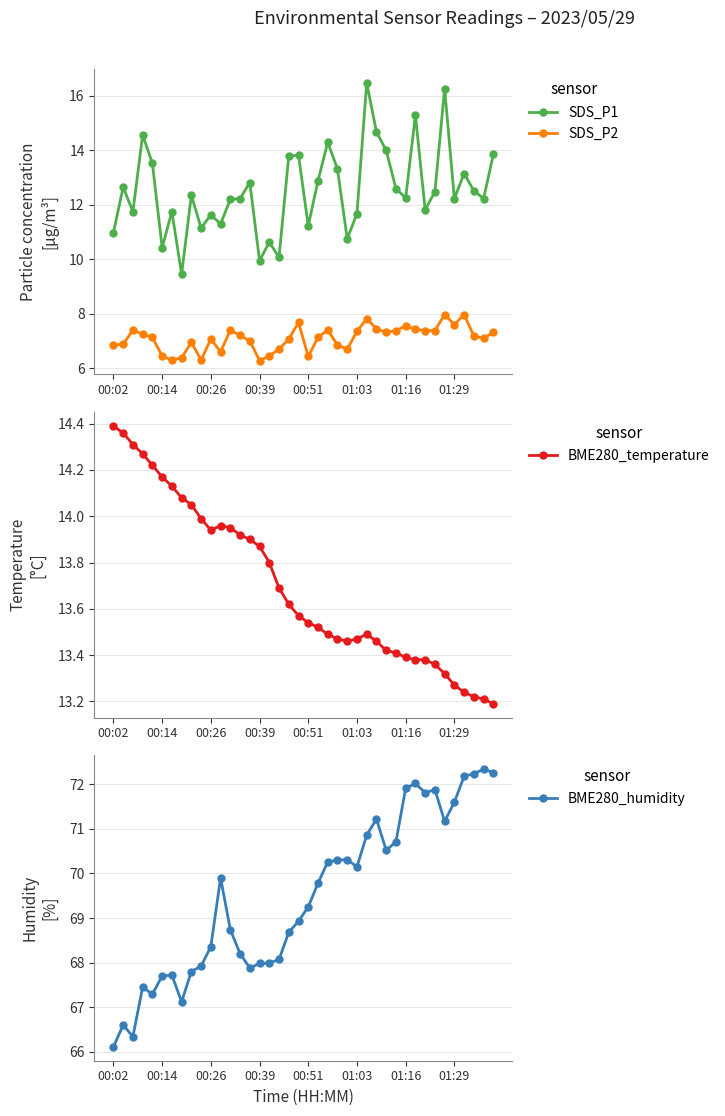

True or false: SDS_P1 has more than 0 points higher than both neighbors.

True